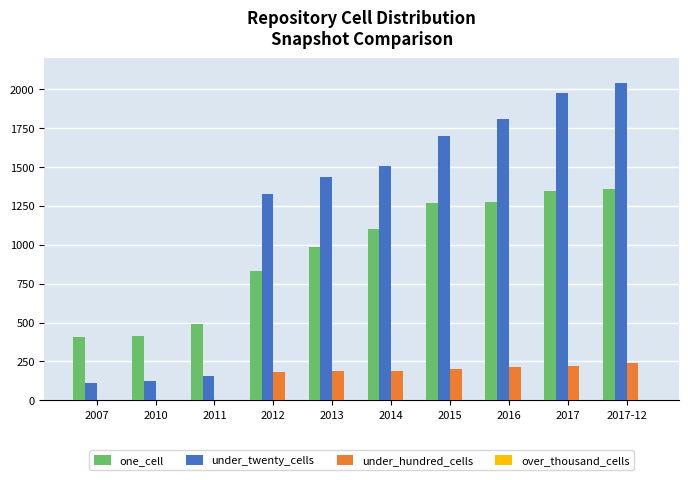

At which label is under_twenty_cells closest to 1073?

2012